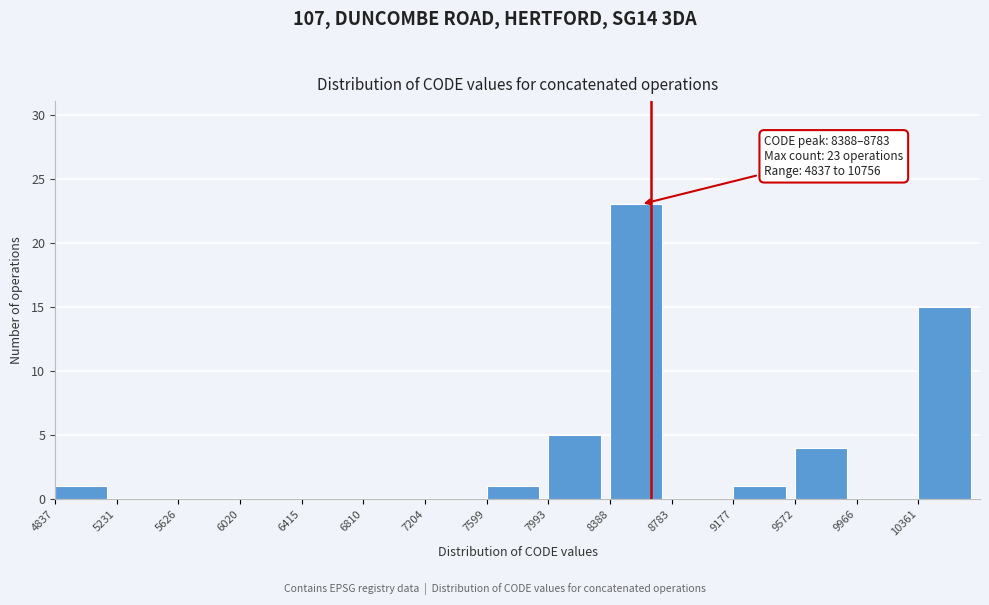

Over which range of the x-axis is the bar tallest?

8400 to 8800